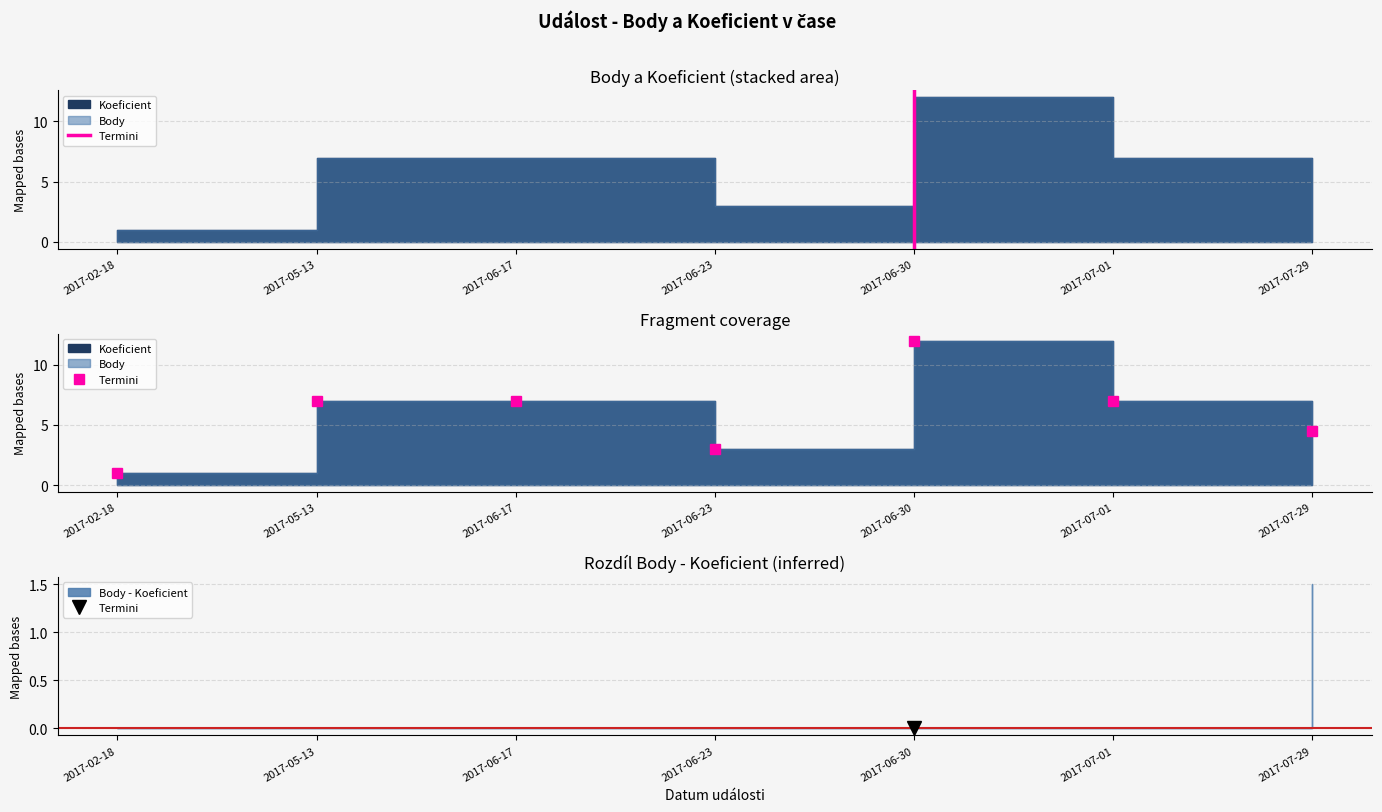

At which category does the chart reach its minimum across all series?

2017-06-30